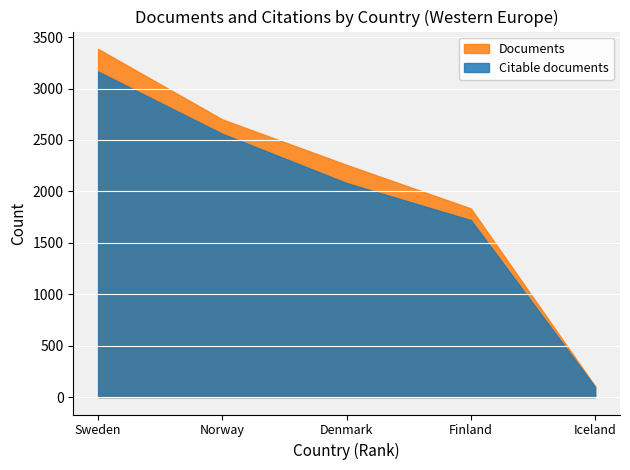

What are all the series names shown in the legend?

Documents, Citable documents